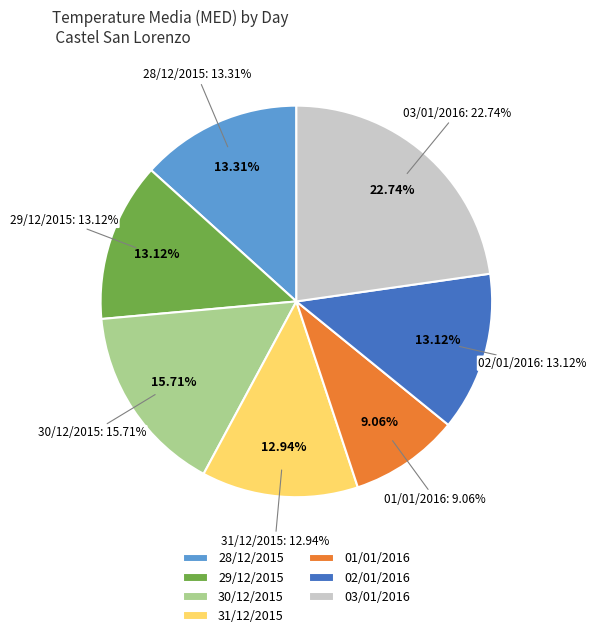

What is the ratio of the value at 29/12/2015 to the value at 30/12/2015?

0.8